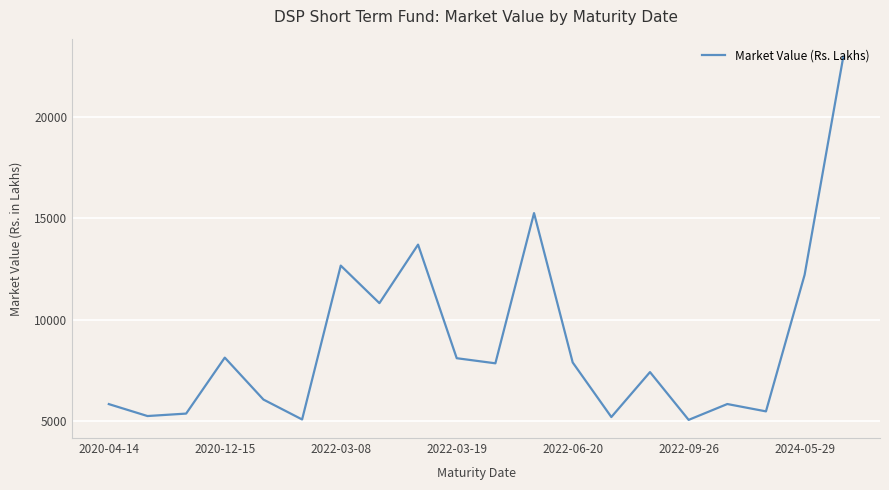

What is the minimum value shown in the chart?

5047.0